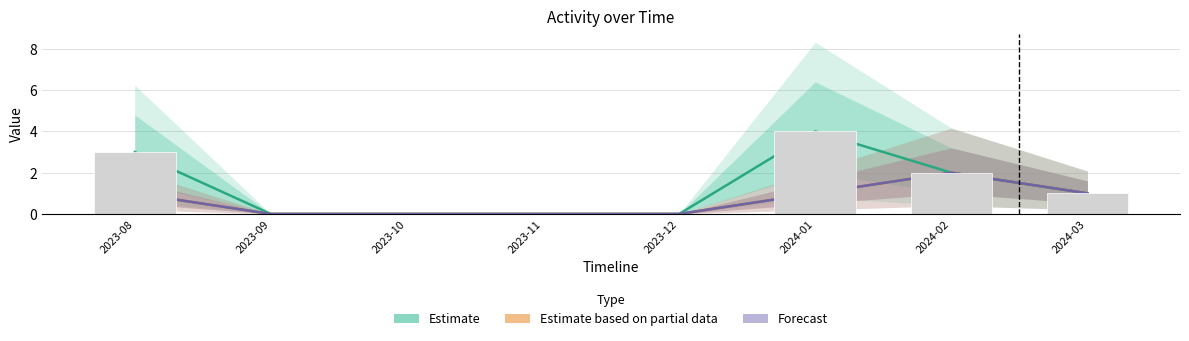

At how many categories does at least one series exceed 0?

4